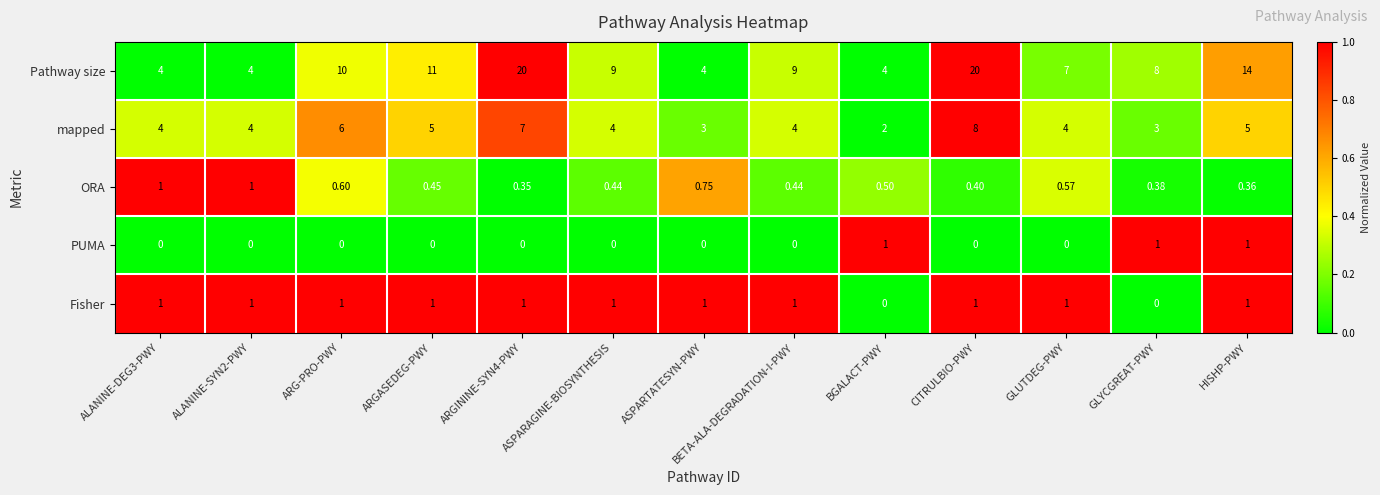

Which series changed the most between ARGININE-SYN4-PWY and ASPARAGINE-BIOSYNTHESIS?

Pathway size